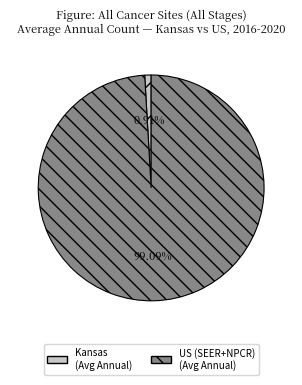

Does any single category account for the majority?

Yes